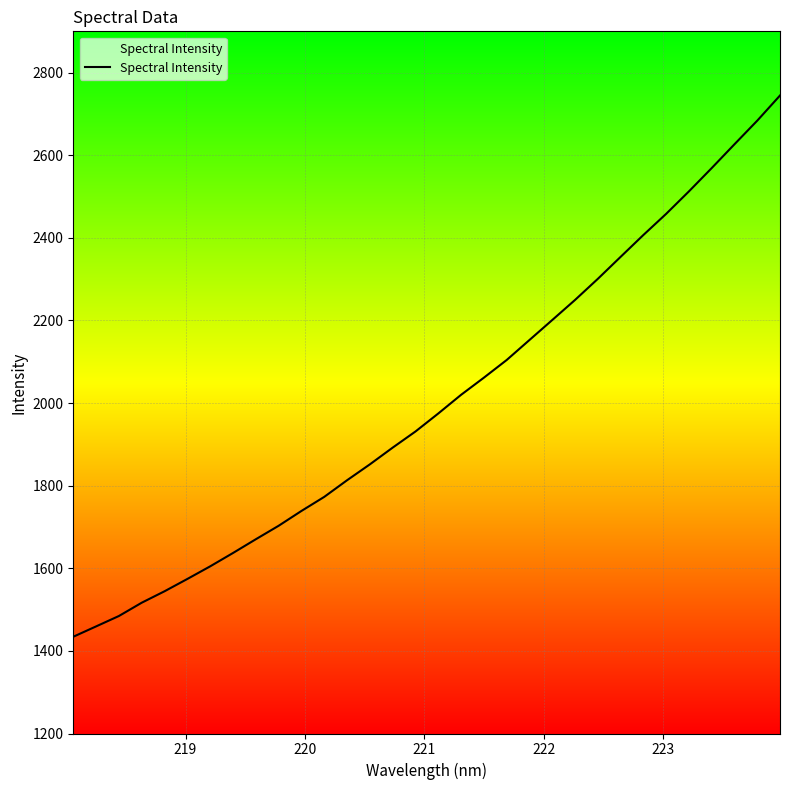

What is the greatest value displayed?

2744.6